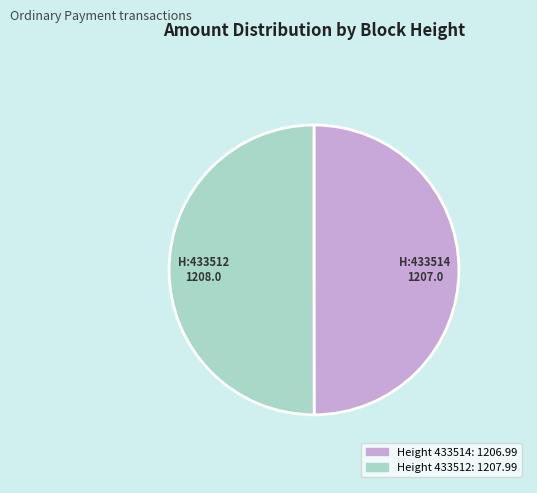

How many segments does this pie chart have?

2